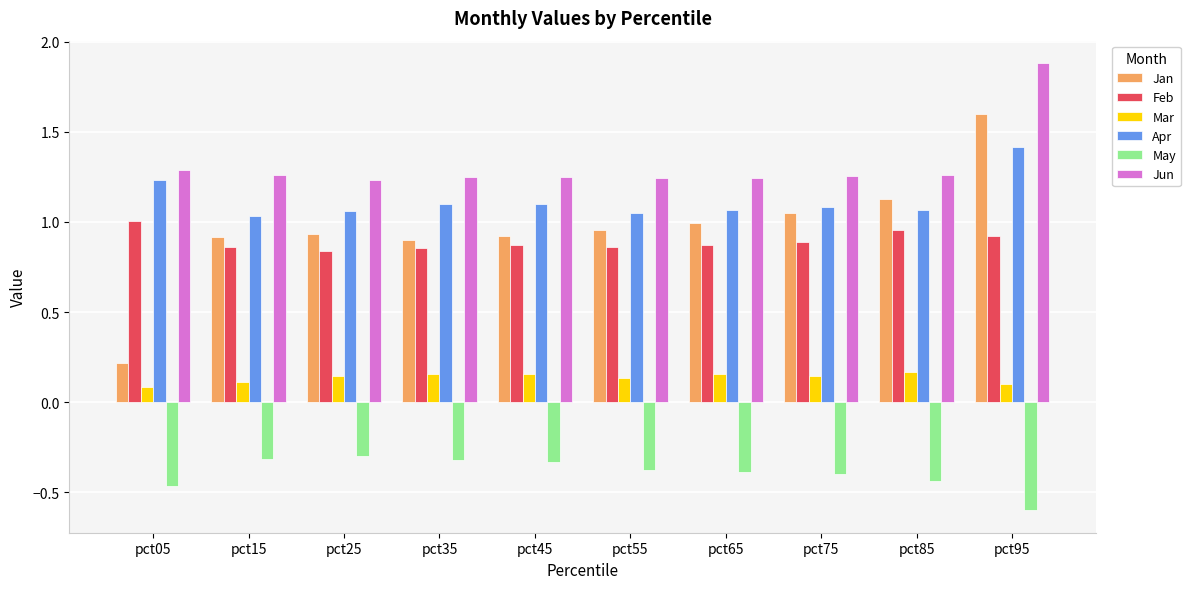

What is the smallest value displayed?

-0.6